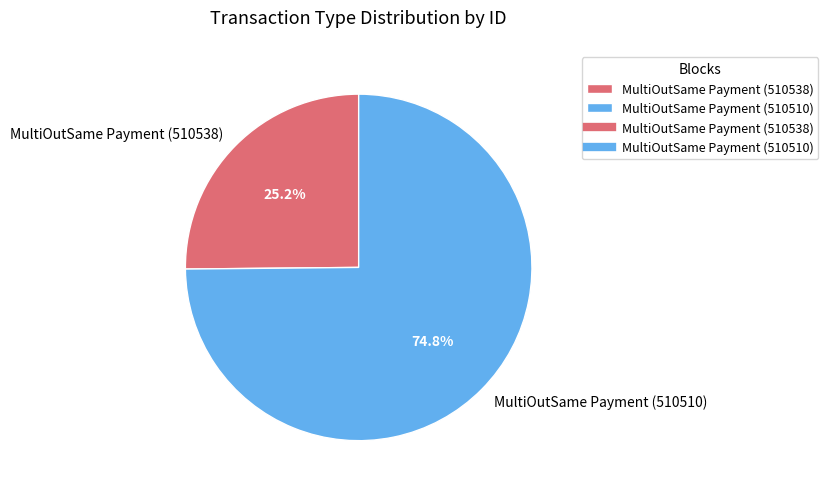

Does any single category account for the majority?

Yes